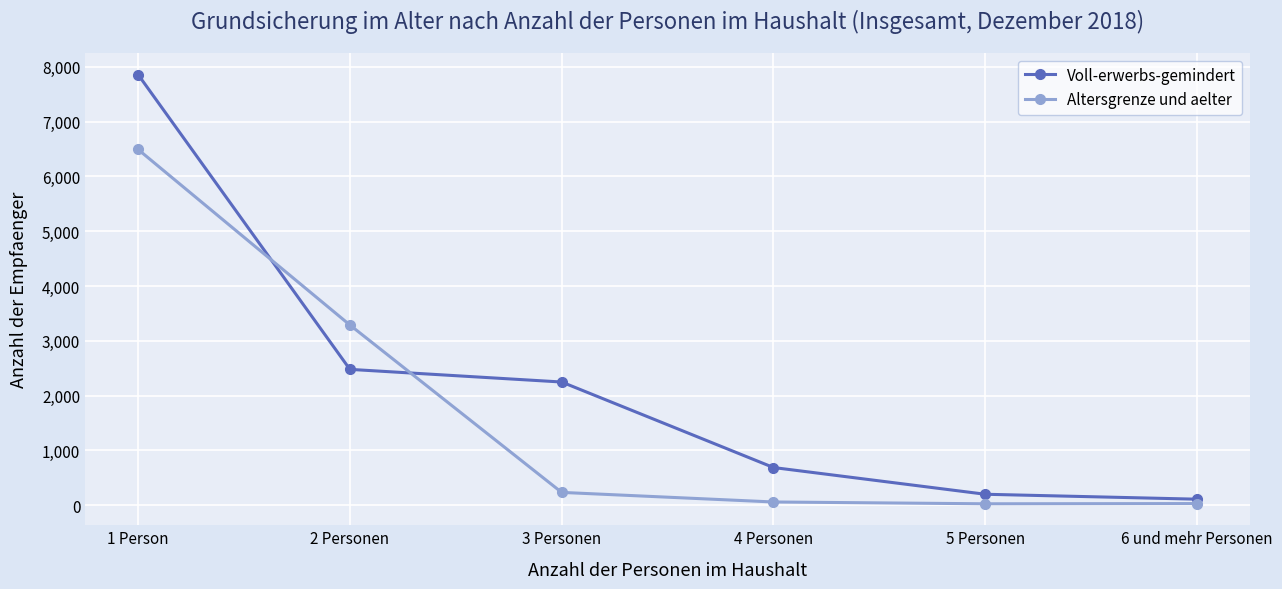

How many lines are shown in the chart?

2